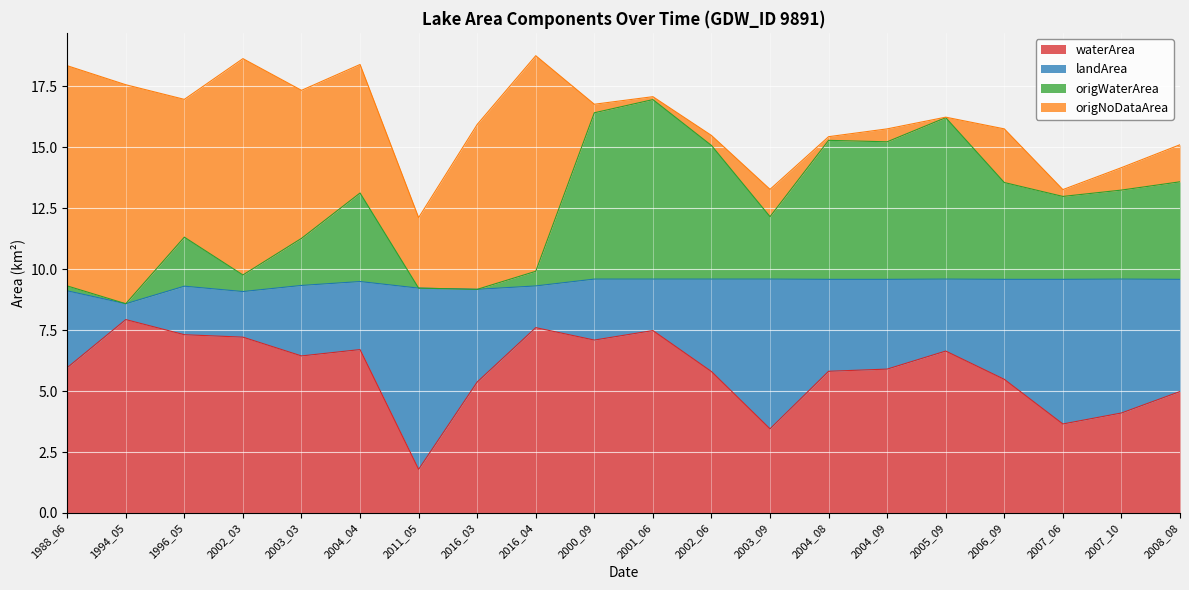

True or false: origWaterArea and waterArea cross at least once.

False